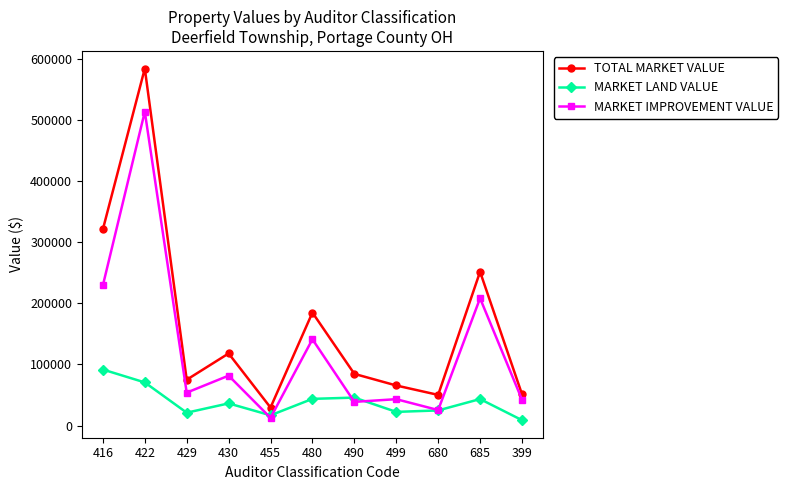

What position from the left is 680?

9